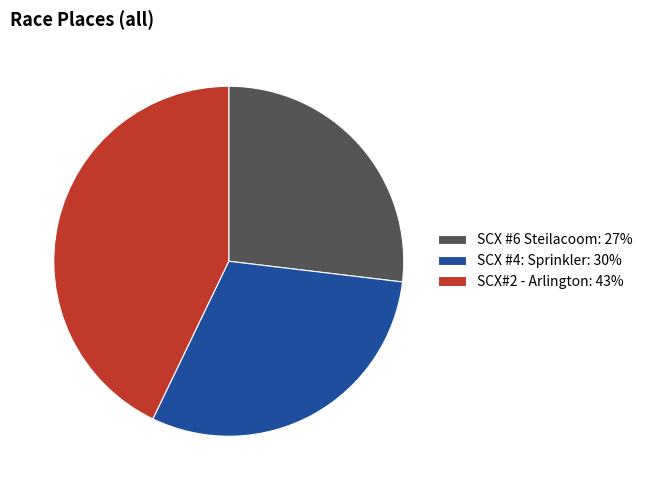

Approximately how many times larger is the value at SCX #6 Steilacoom: 27% compared to SCX#2 - Arlington: 43%?

0.6